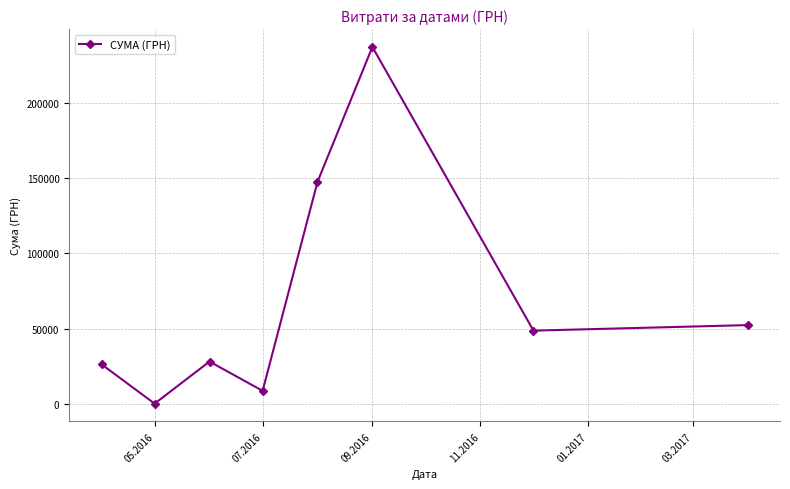

What is the value of the 7th point from the left?

48589.0